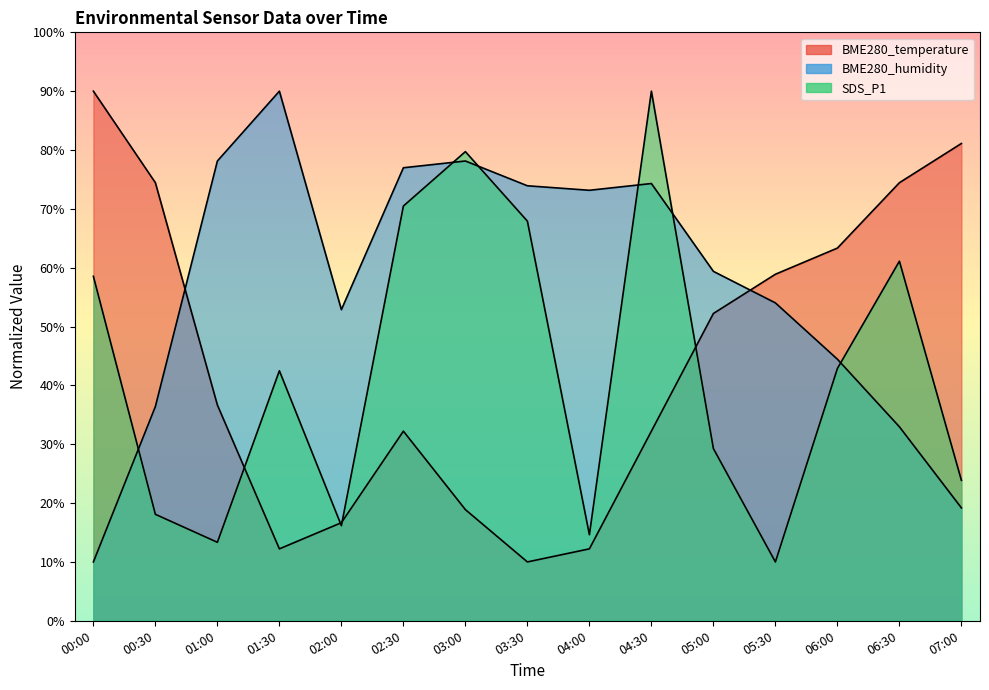

What is the difference between the maximum and minimum values in the SDS_P1 series?

80.0